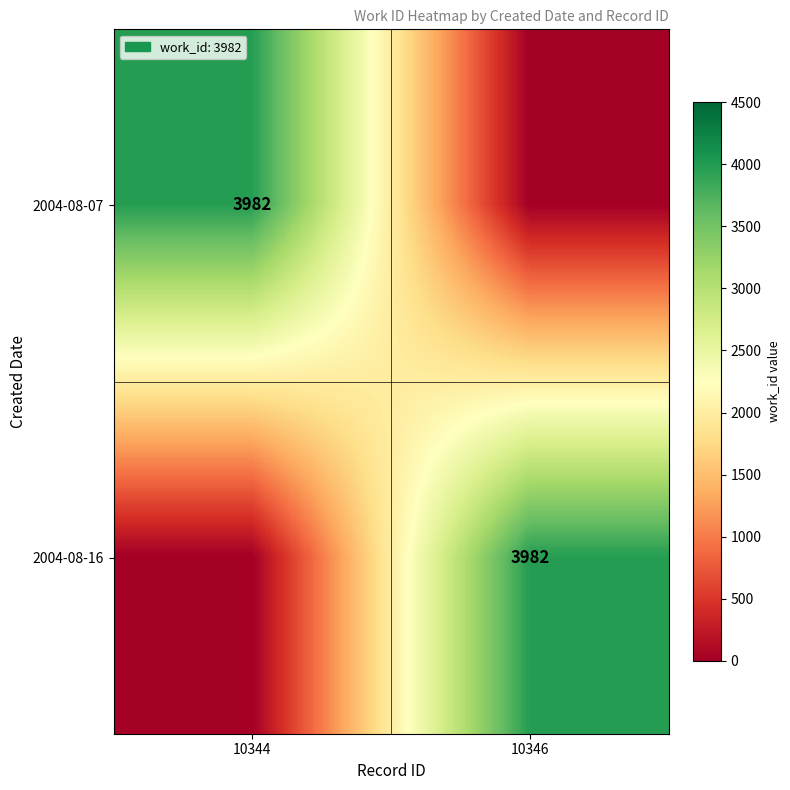

The value of 2004-08-07 at 10344 is 2719. True or false?

False